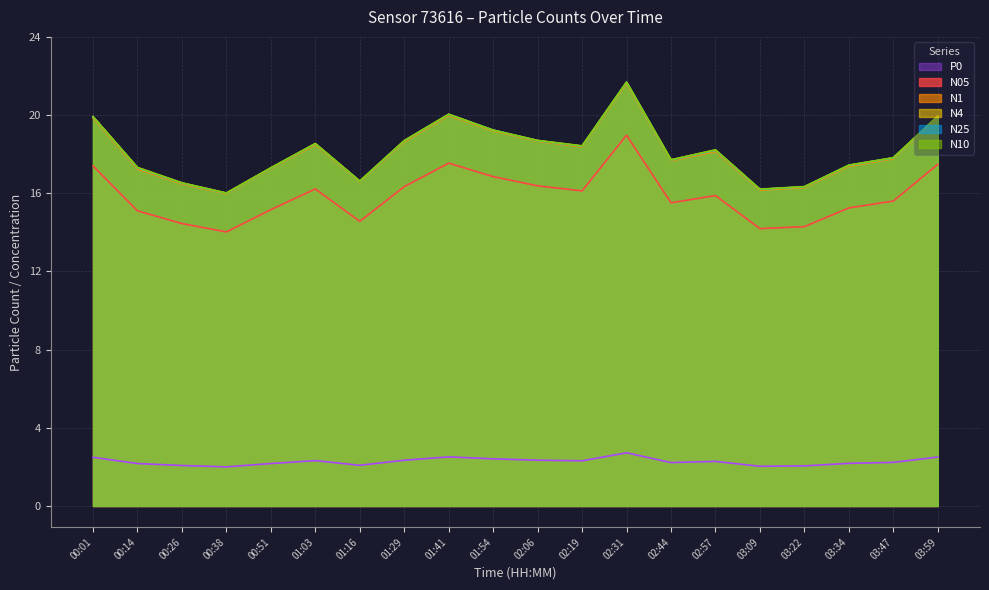

In N10, how many points are lower than both neighbors (excluding endpoints)?

5